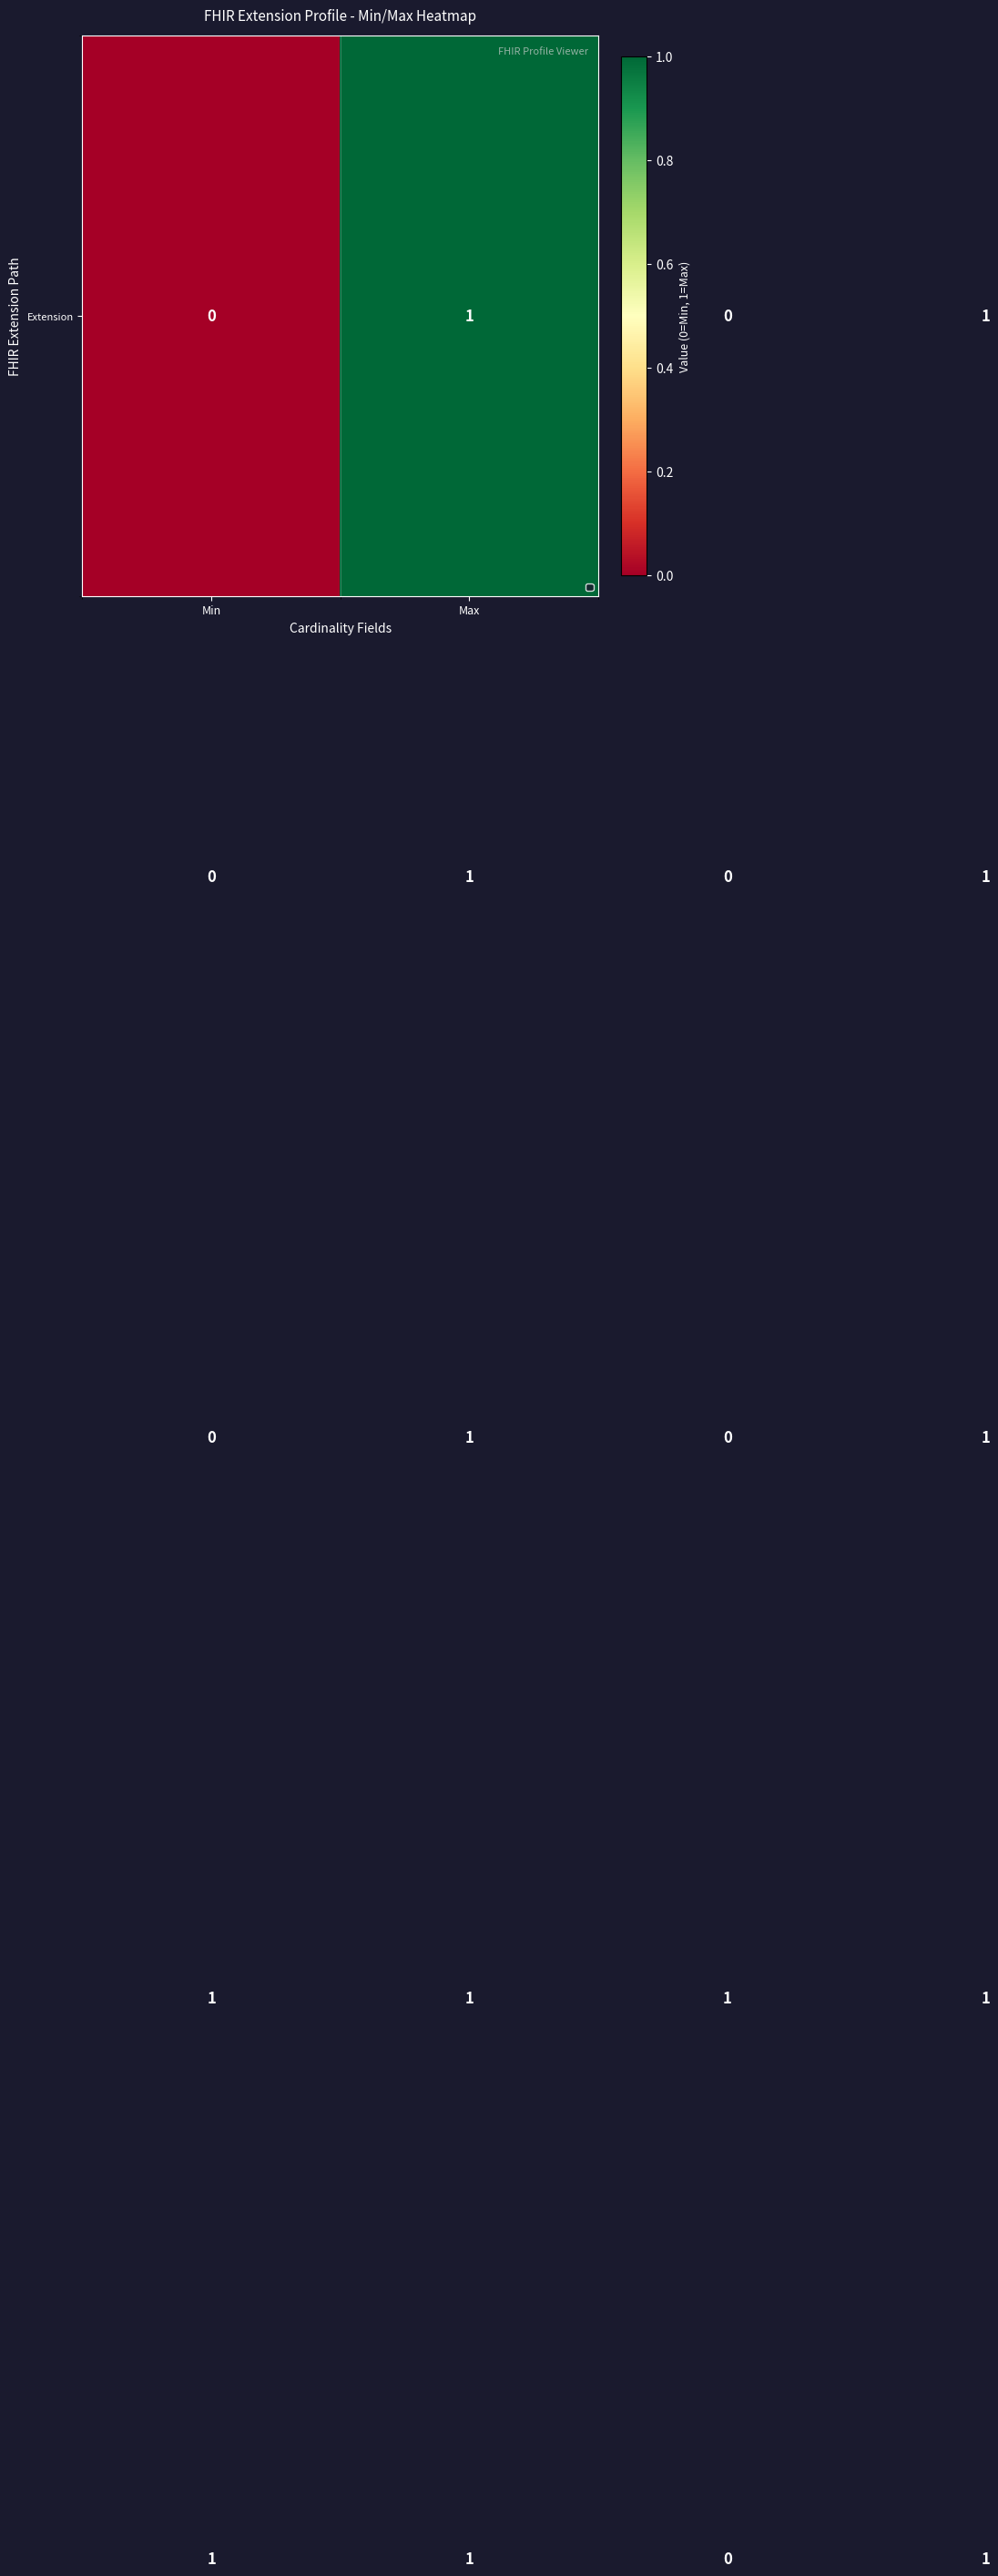

How many data points does each series have?

4